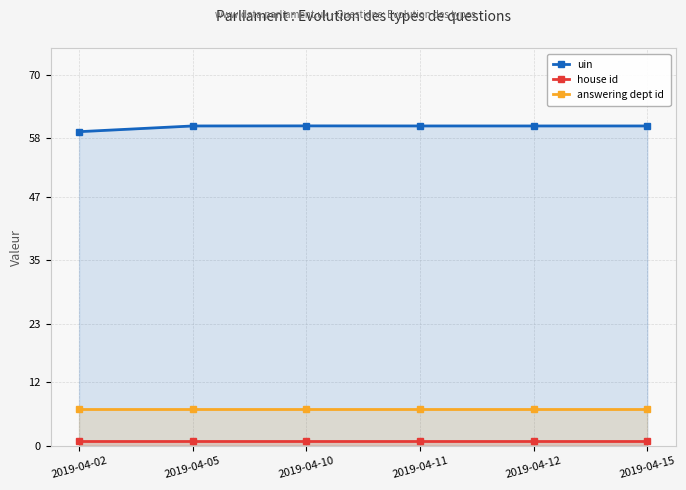

Reading left to right, list all the values displayed in this chart.

uin: 59.3	60.3	60.4	60.4	60.3	60.4
house id: 1.0	1.0	1.0	1.0	1.0	1.0
answering dept id: 7.0	7.0	7.0	7.0	7.0	7.0